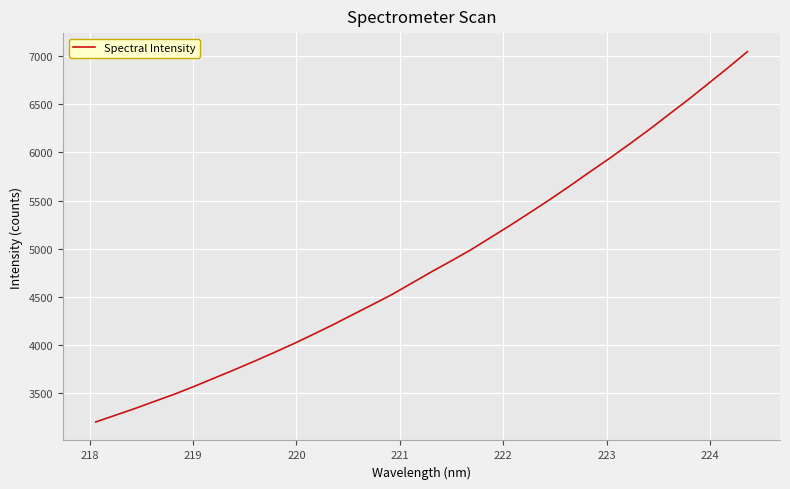

What is the maximum value shown in the chart?

7043.5